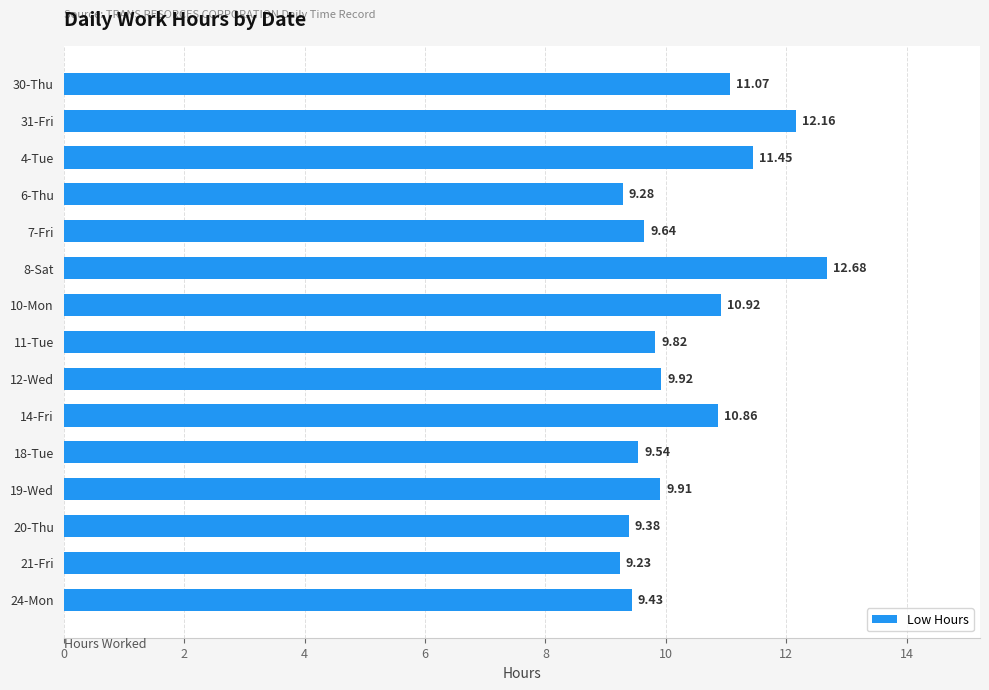

List the labels in order of value, largest first.

8-Sat, 31-Fri, 4-Tue, 30-Thu, 10-Mon, 14-Fri, 12-Wed, 19-Wed, 11-Tue, 7-Fri, 18-Tue, 24-Mon, 20-Thu, 6-Thu, 21-Fri